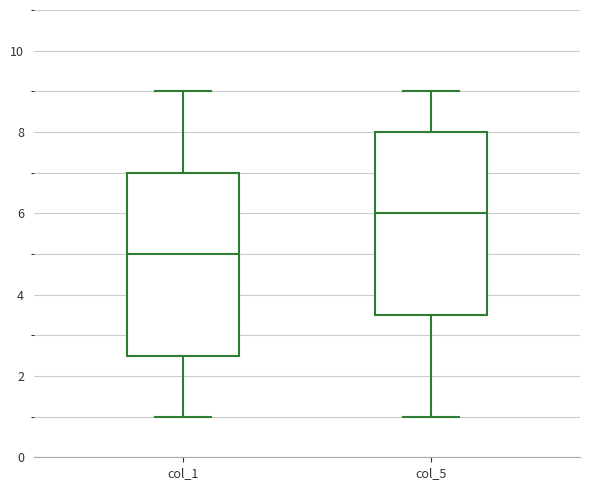

Reading left to right, transcribe this box plot: for each box, give where its median line is, the range the box spans, and where its two whiskers end, as read against the y-axis. The values are not printed on the chart, so give them approximately, as read against the axis.

col_1: median 5.0, box 2.6 to 7.0, whiskers 1.0 to 9.0
col_5: median 6.0, box 3.6 to 8.0, whiskers 1.0 to 9.0